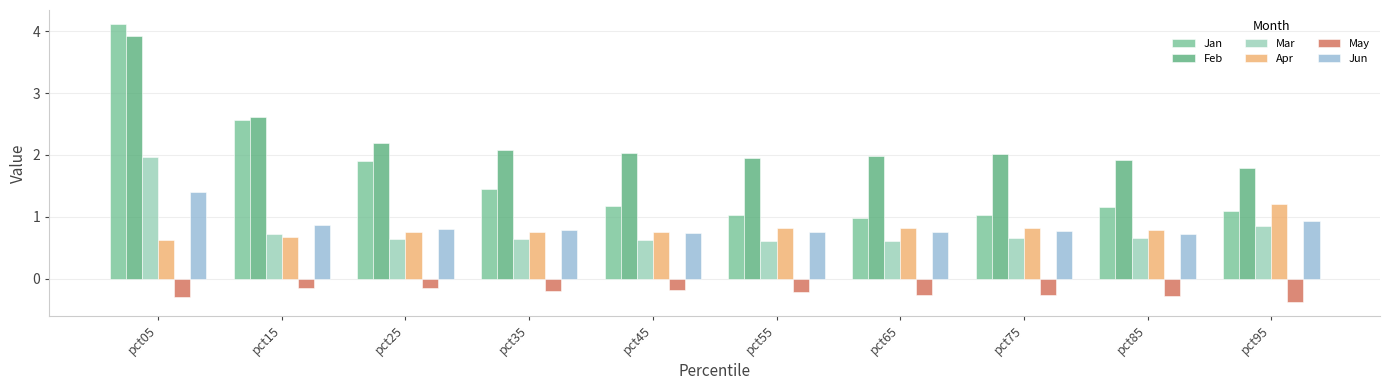

Count the Mar values in the range 0 to 1.

9